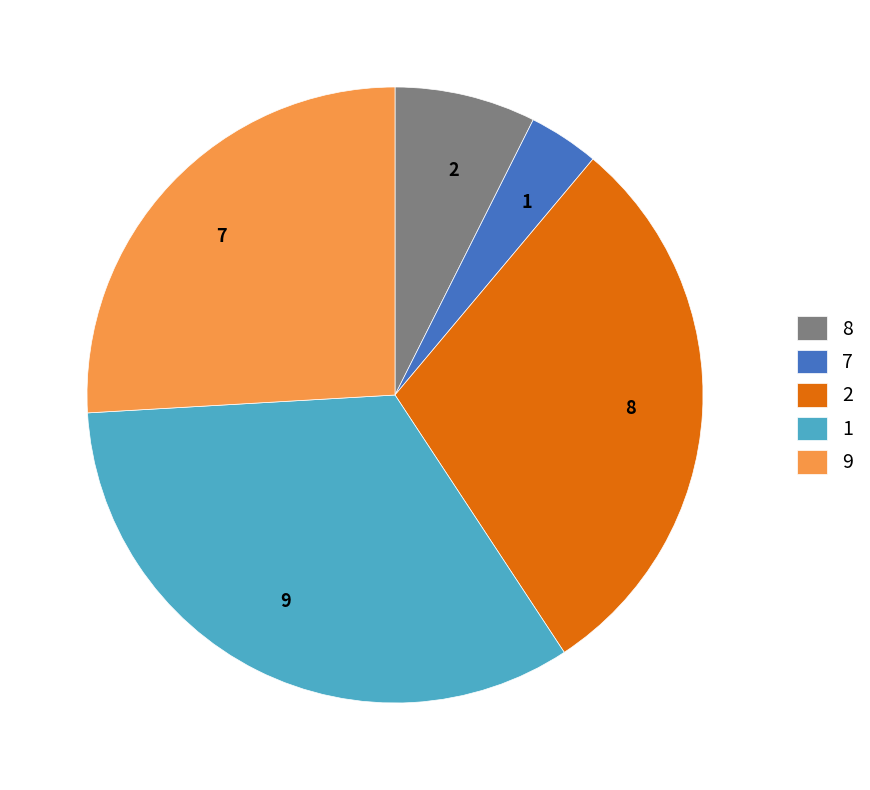

Which slice is the smallest?

1